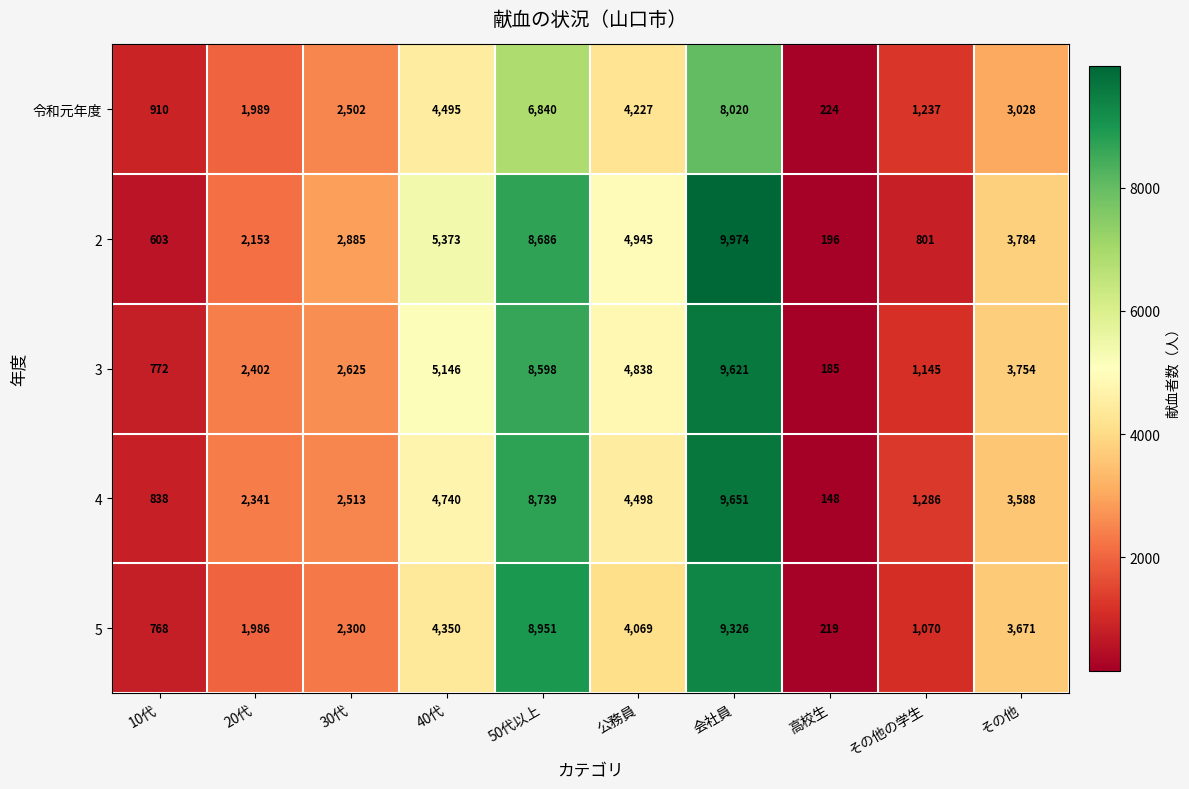

Rank the series at 20代 from highest to lowest value.

3, 4, 2, 令和元年度, 5